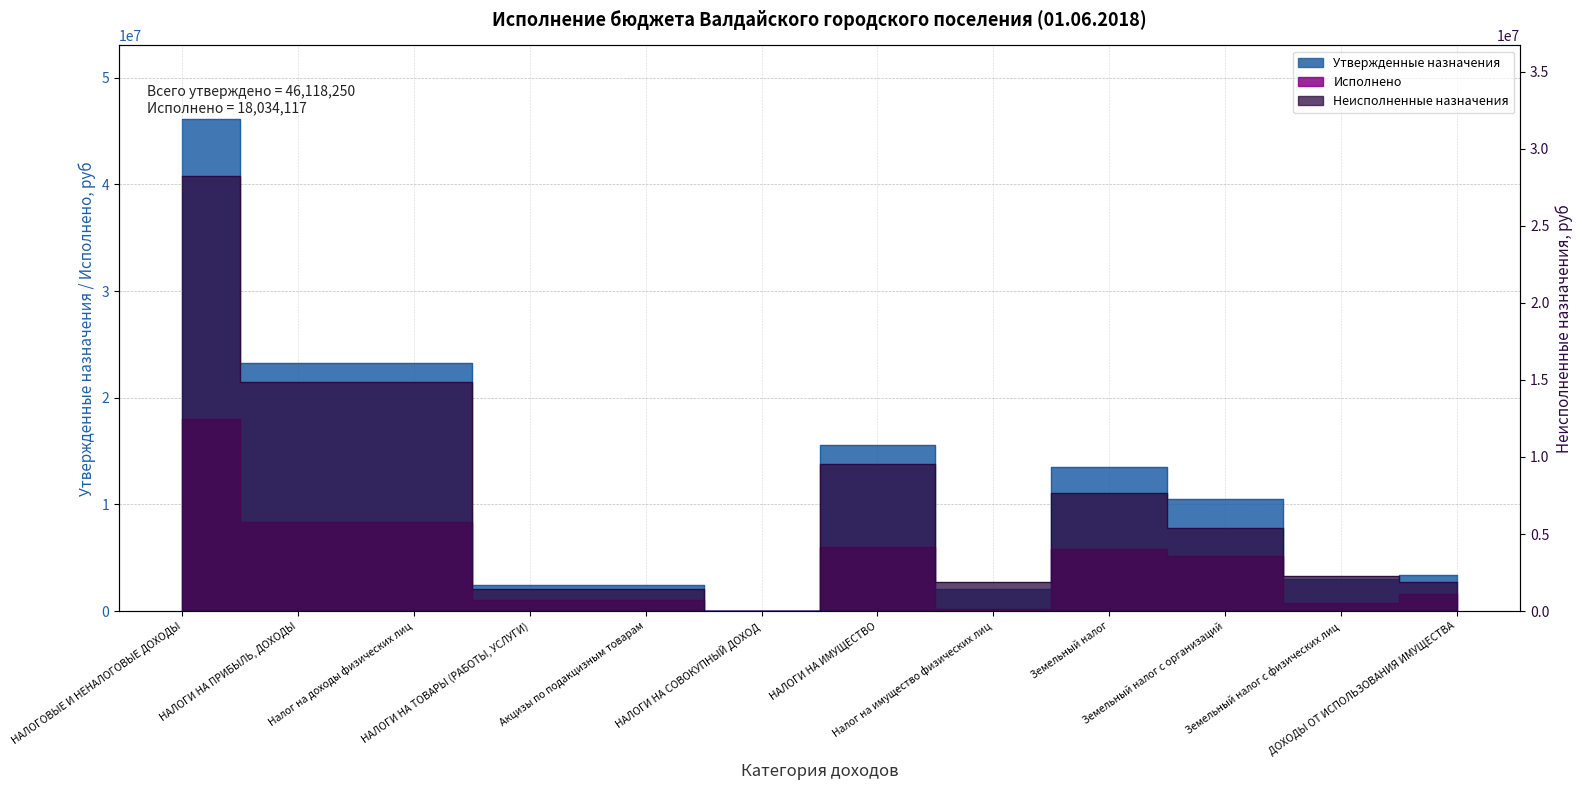

What is the sum of all Исполнено values?

56513731.2